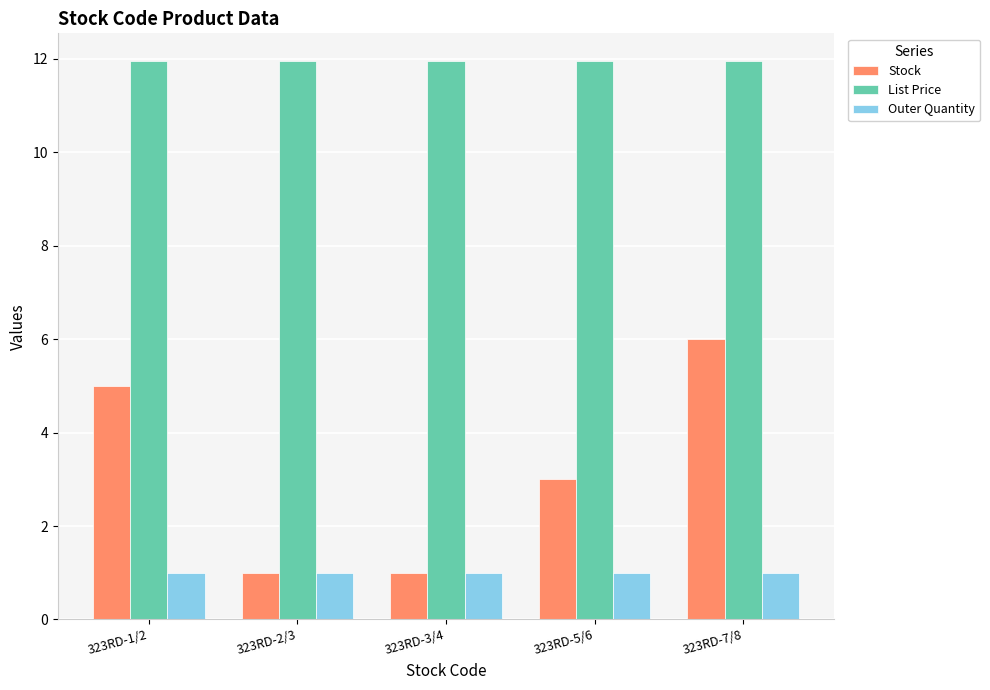

Rank the series by their average value, from lowest to highest.

Outer Quantity, Stock, List Price